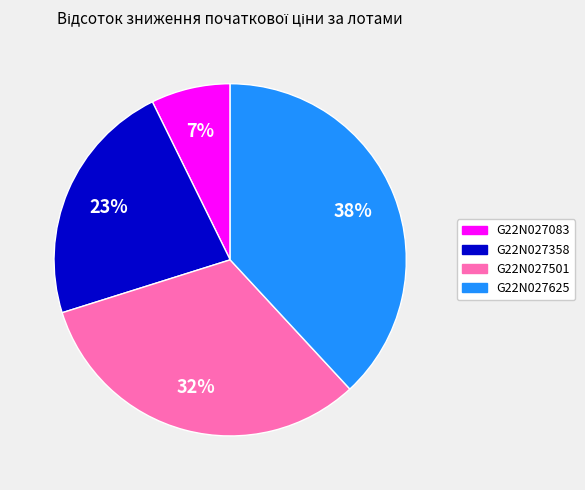

Rank the categories by value from highest to lowest.

G22N027625, G22N027501, G22N027358, G22N027083